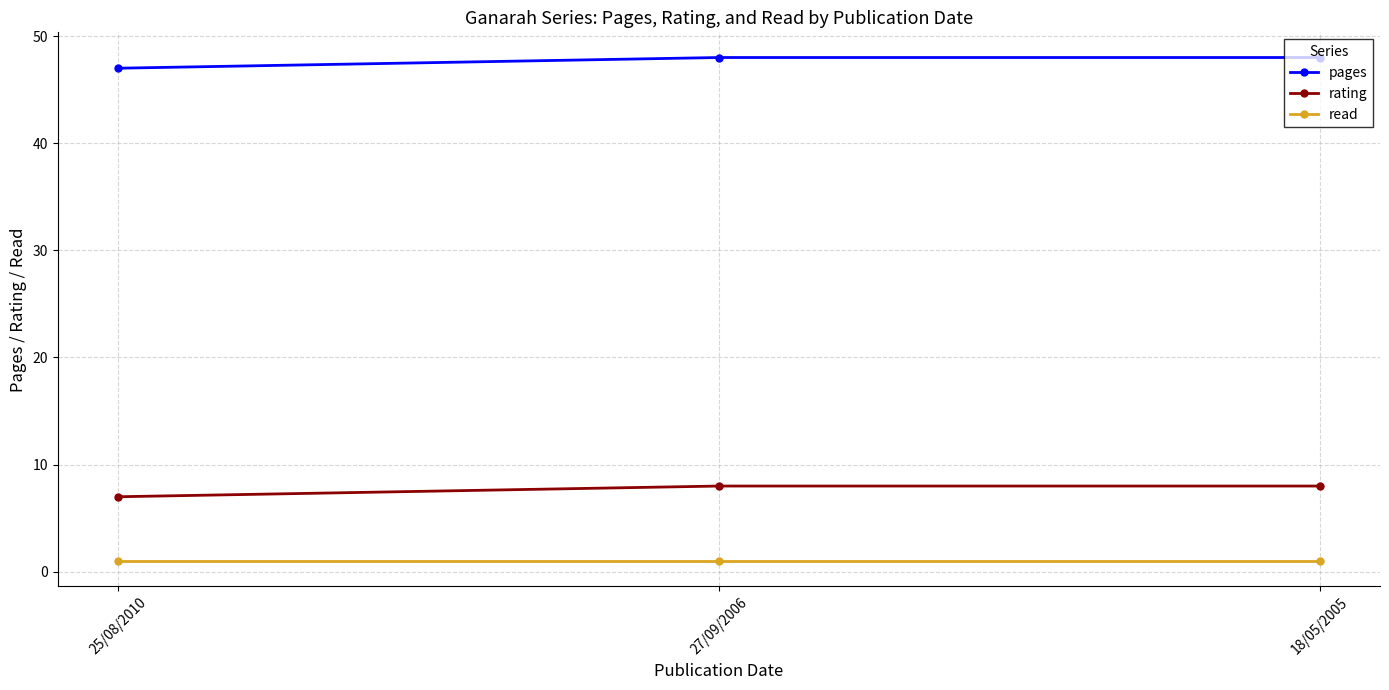

How many data points does each series have?

3